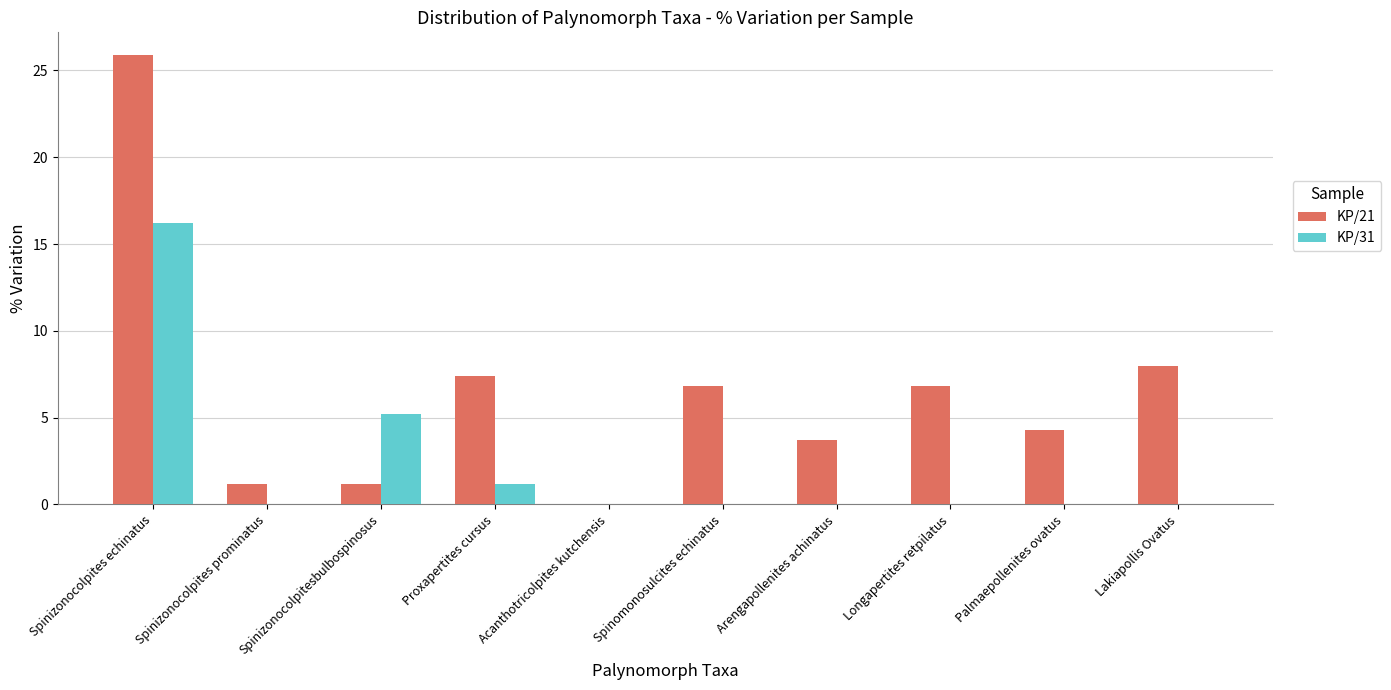

What is the total value across all series at Proxapertites cursus?

8.6